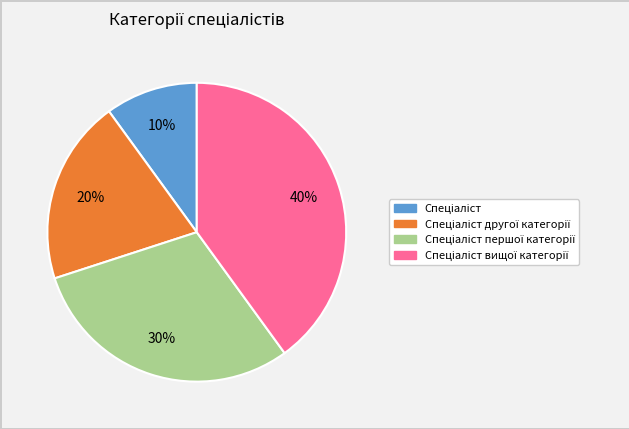

To the nearest percent, what is the average slice percentage?

25%